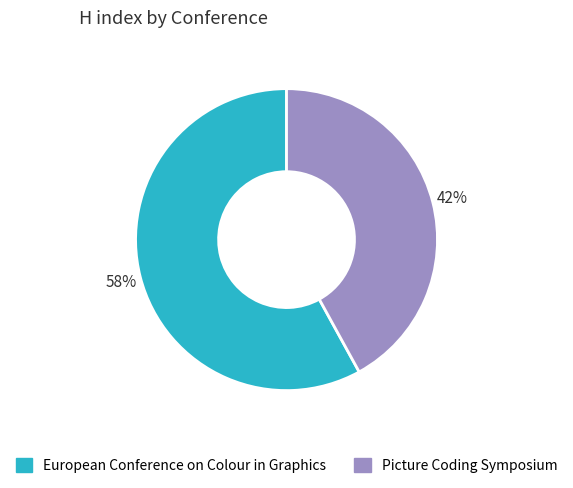

Is there any slice that represents more than half of the pie?

Yes